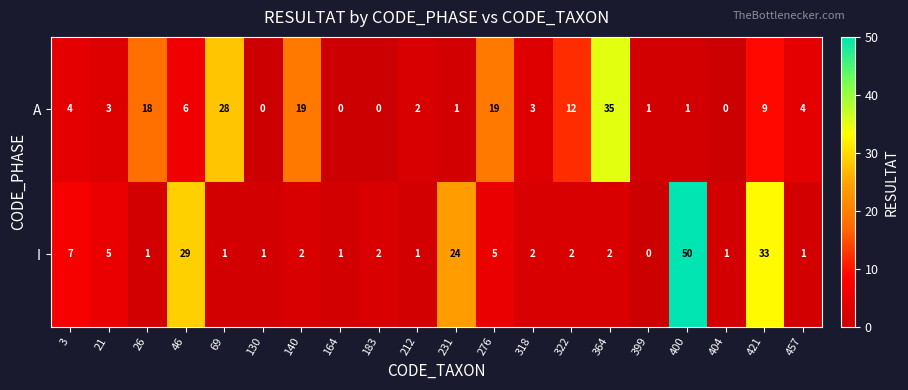

At which category does the chart reach its peak across all series?

400